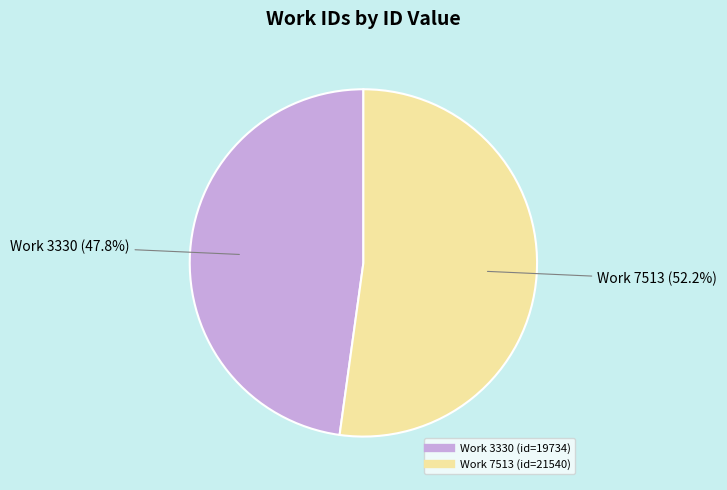

Is there a majority slice in this chart?

Yes